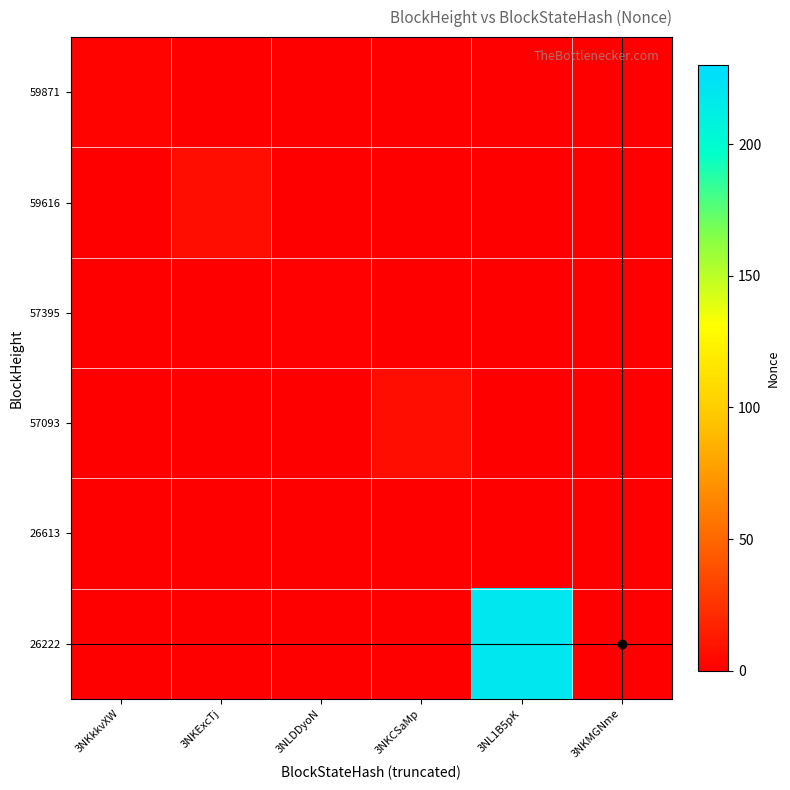

Rank the series at 3NKMGNme from highest to lowest value.

59871, 59616, 57395, 57093, 26613, 26222